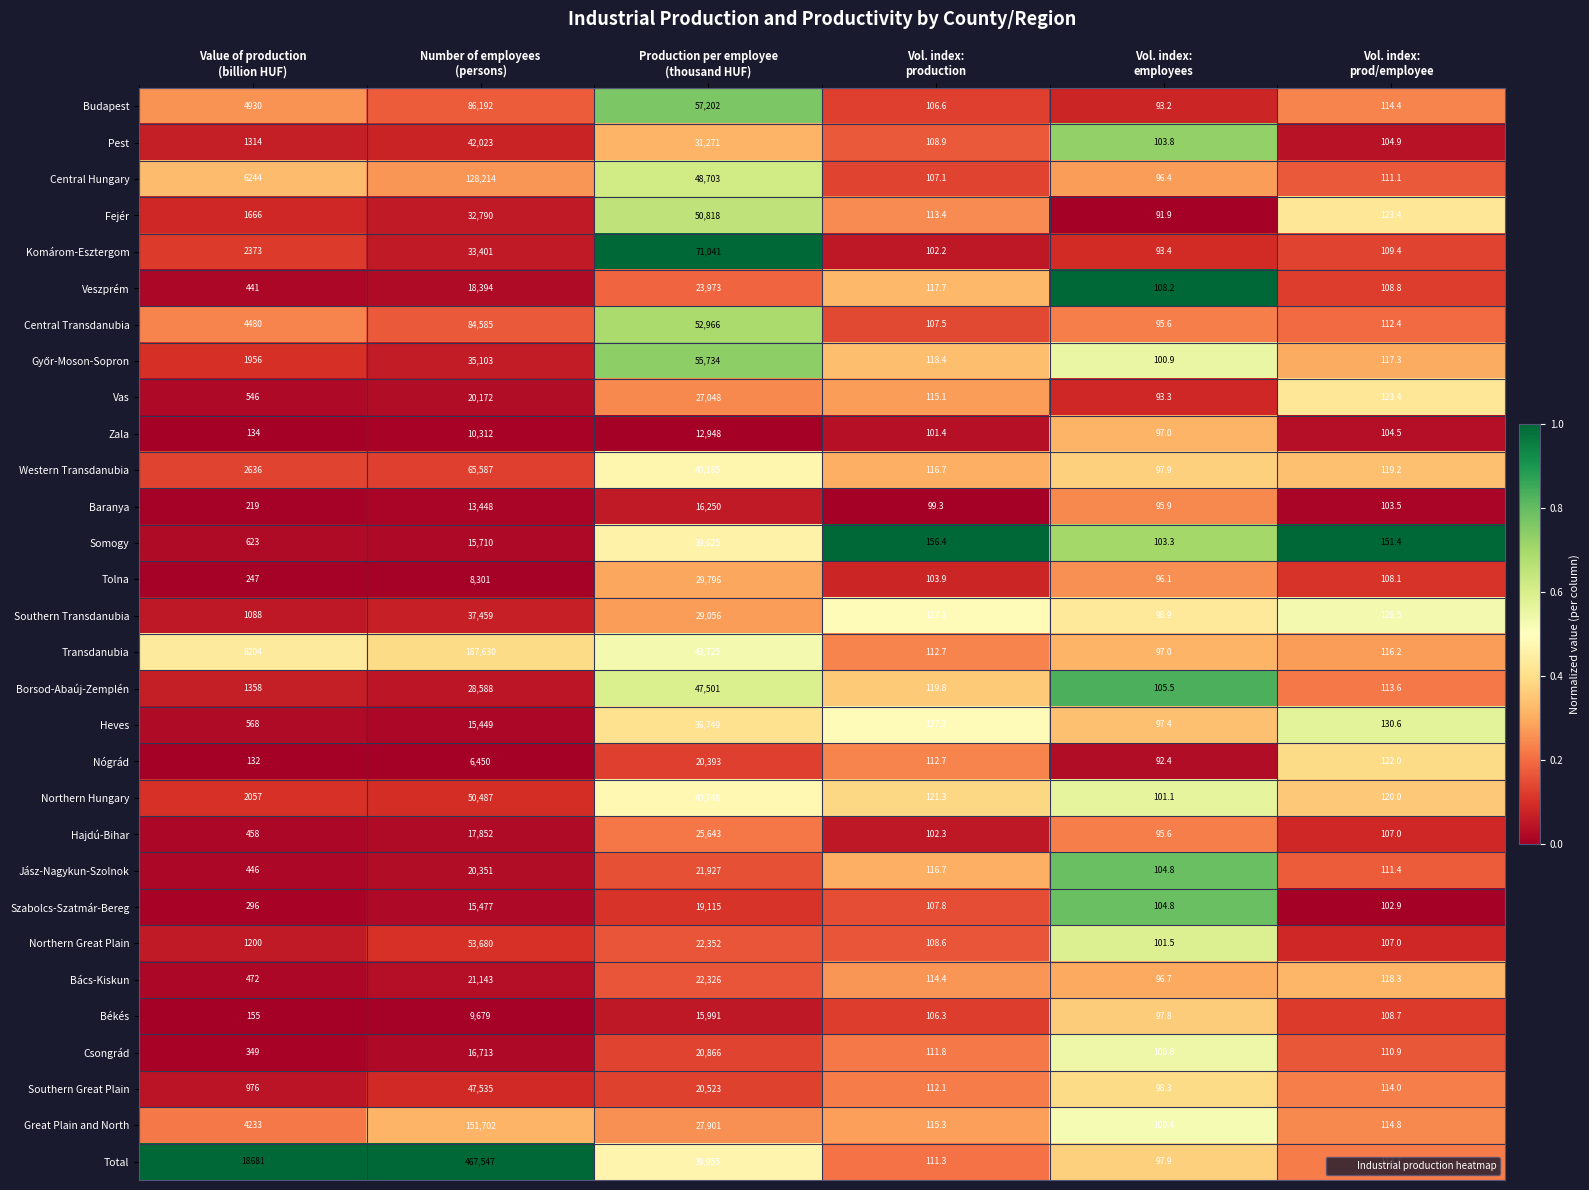

What is the highest value of the Great Plain and North series?

151702.0